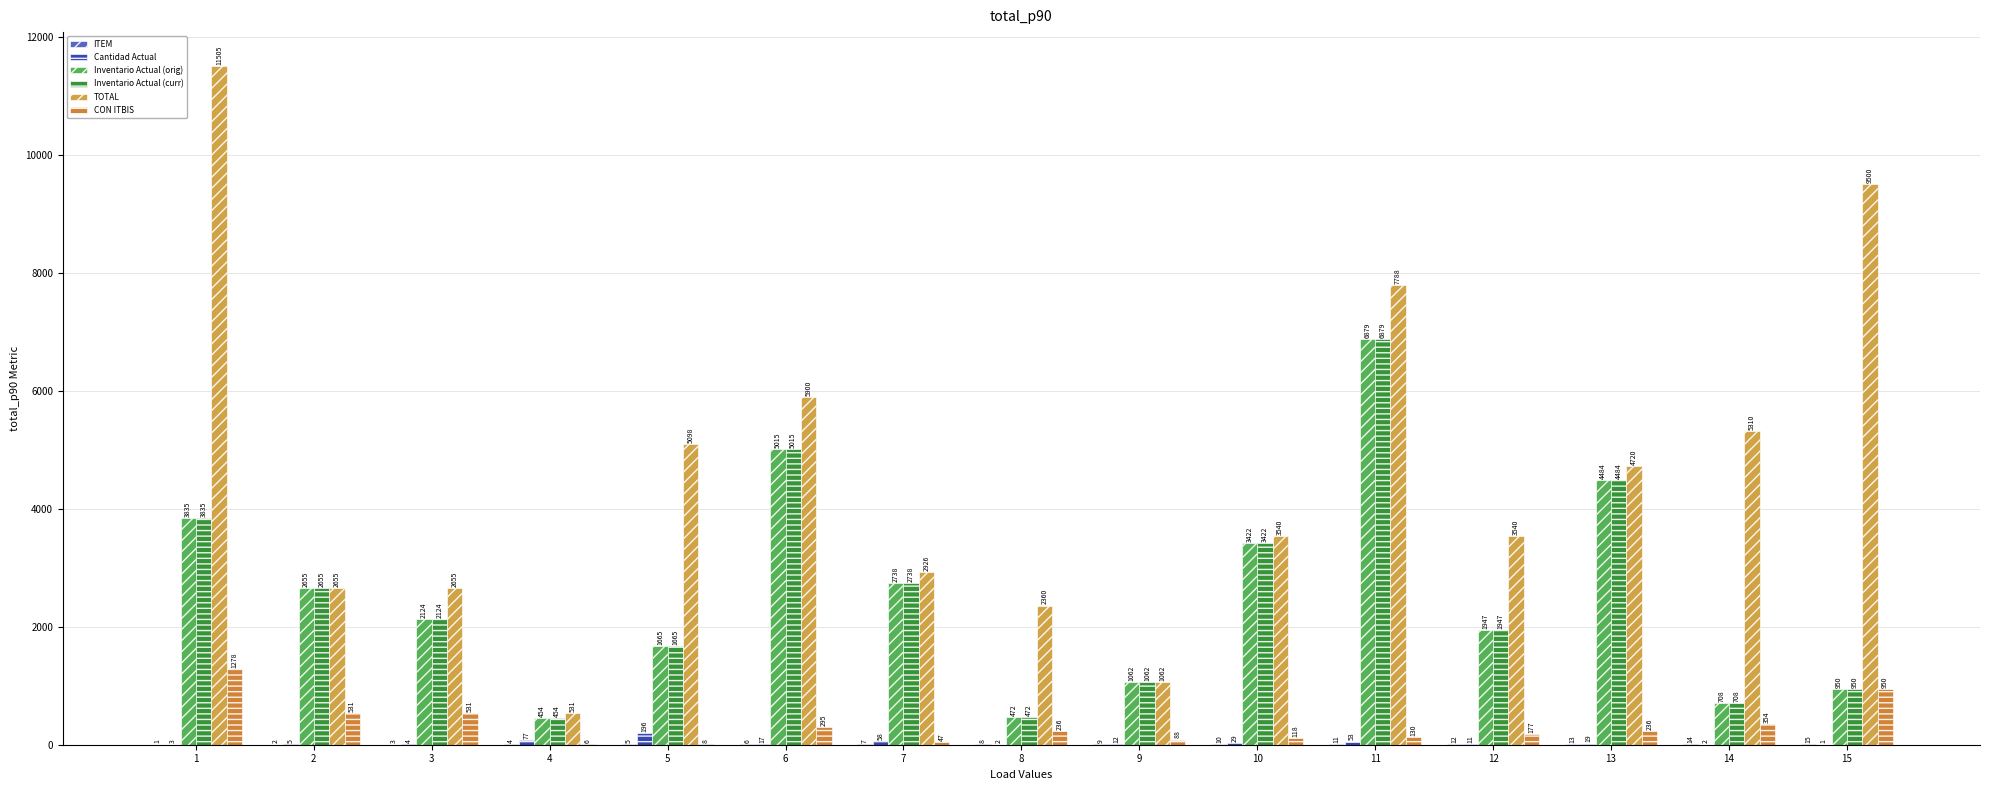

True or false: Cantidad Actual has a value of 12.0 at 9.

True